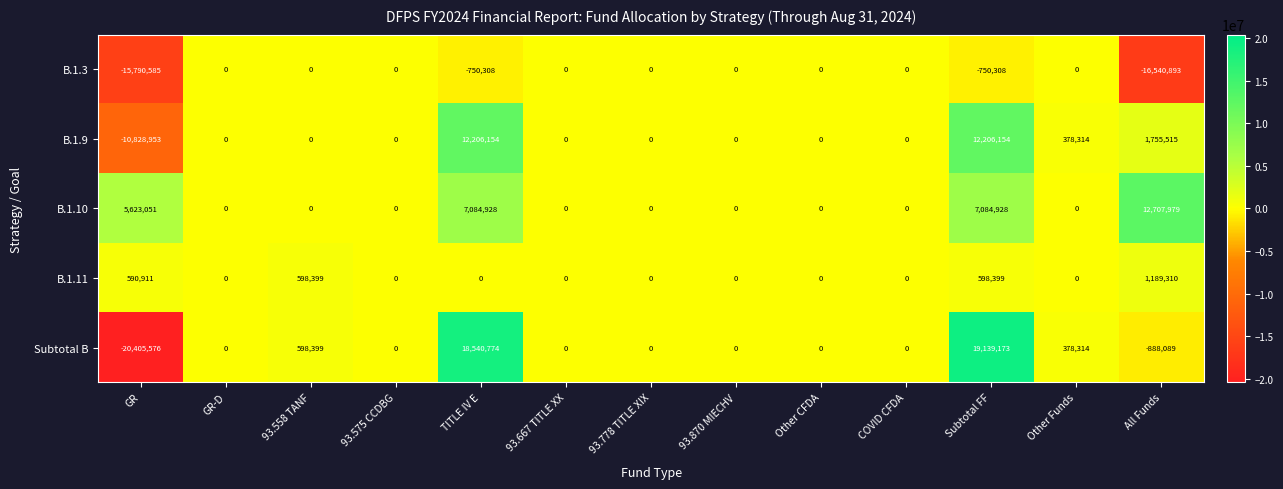

True or false: B.1.3 has a value of -8714038 at 93.667 TITLE XX.

False